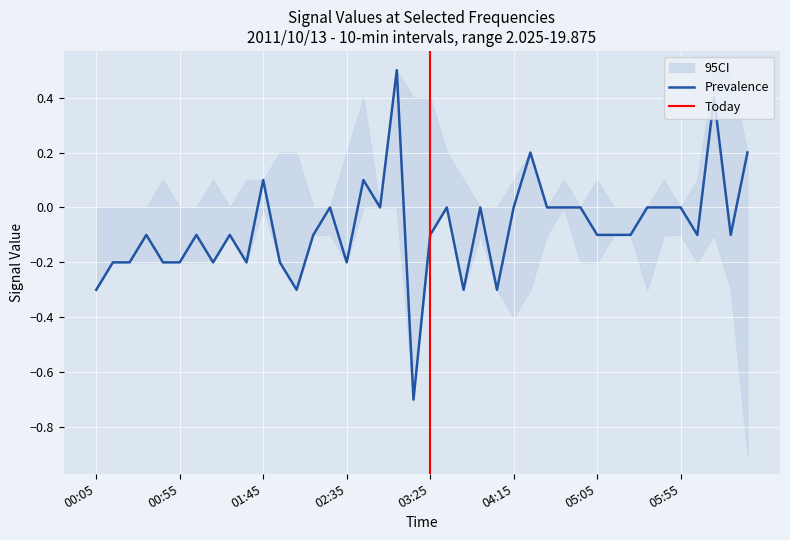

The value of 9.375 at 2011/10/13 05:55 is 0.0. True or false?

True